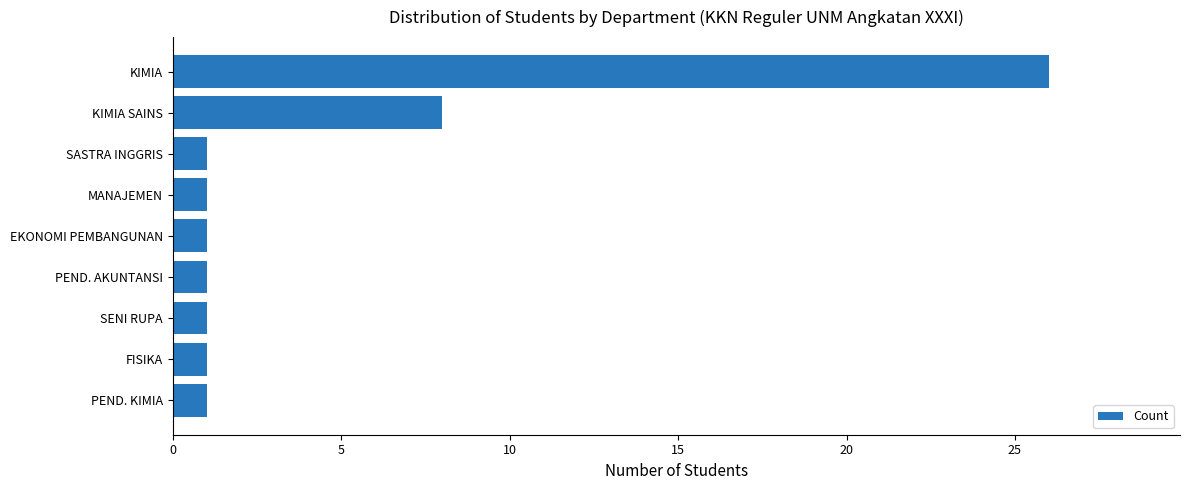

What is the change in value from PEND. KIMIA to KIMIA?

+25